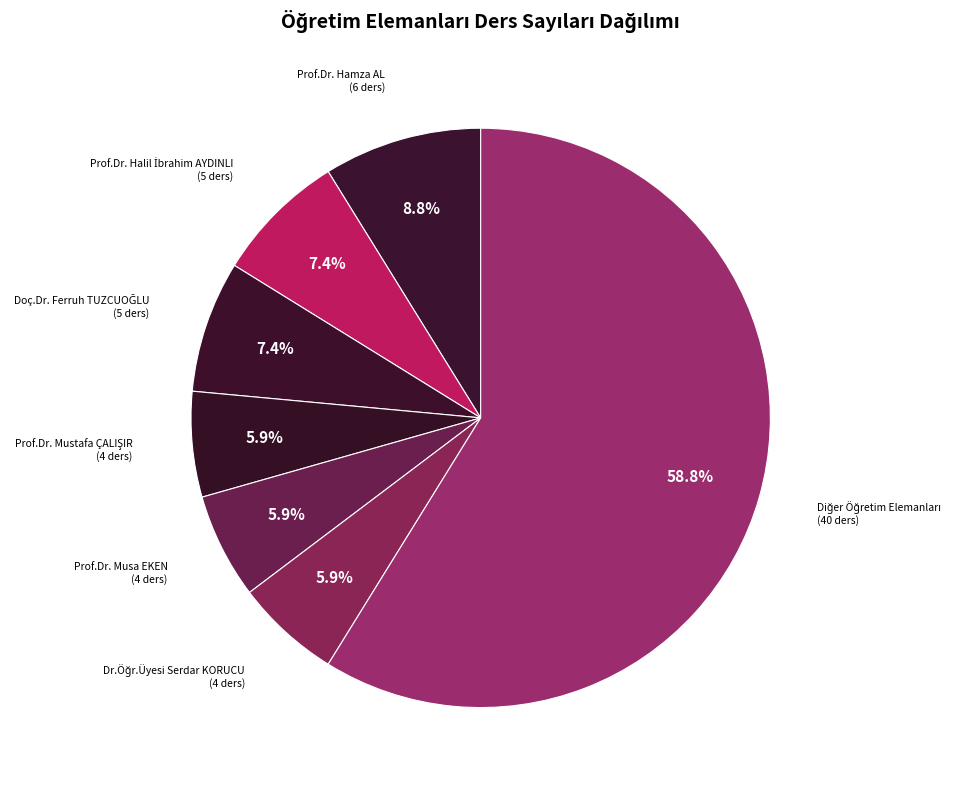

How many slices are in this pie chart?

7